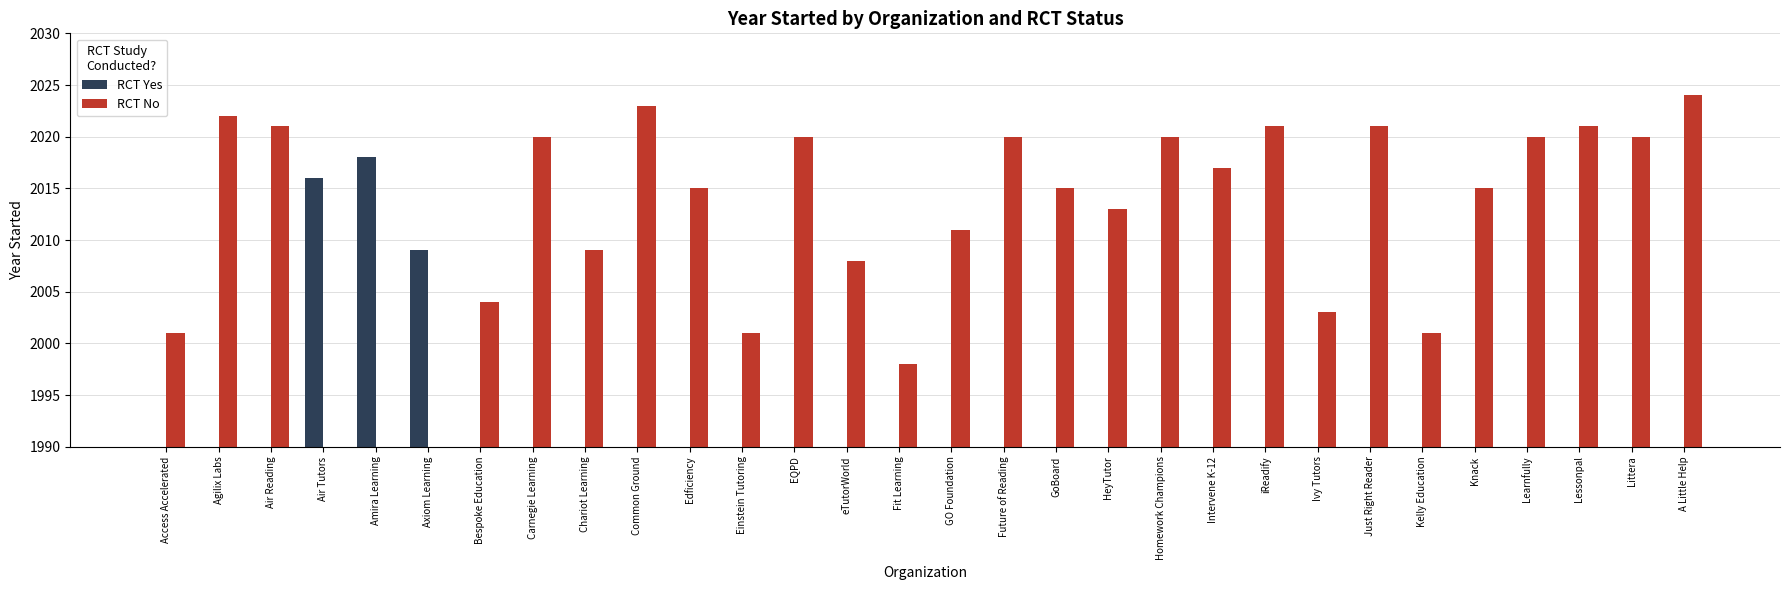

Which series has the widest spread of values?

RCT No